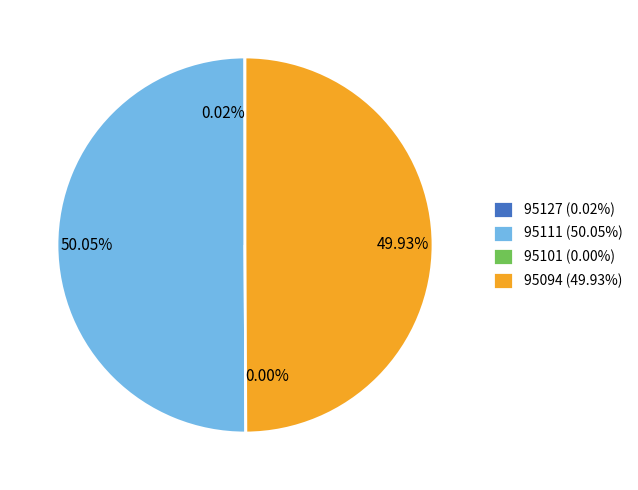

Does any single category account for the majority?

Yes